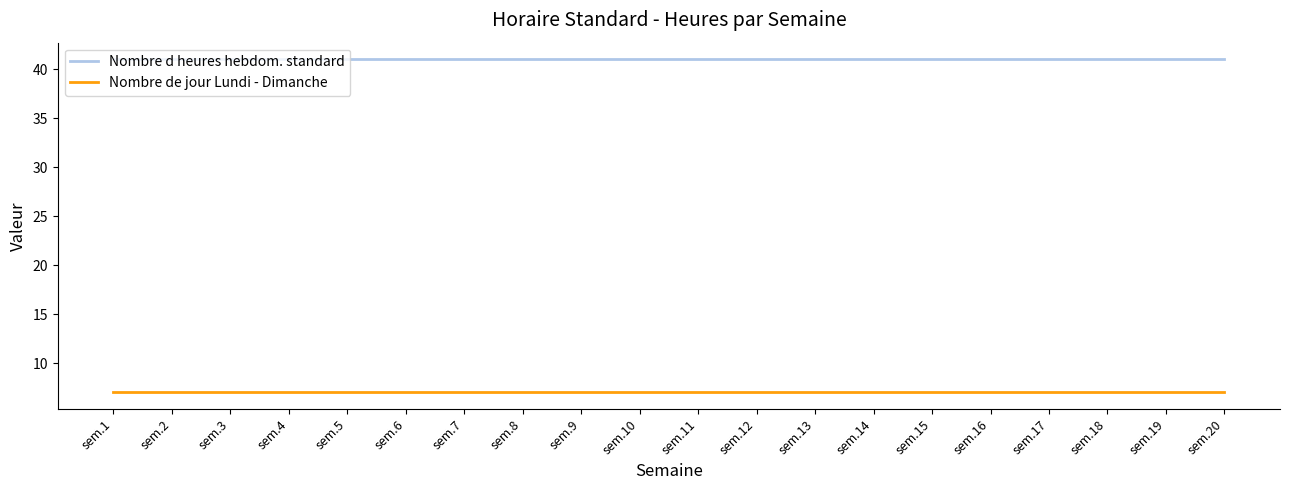

What is the maximum value shown in the chart?

41